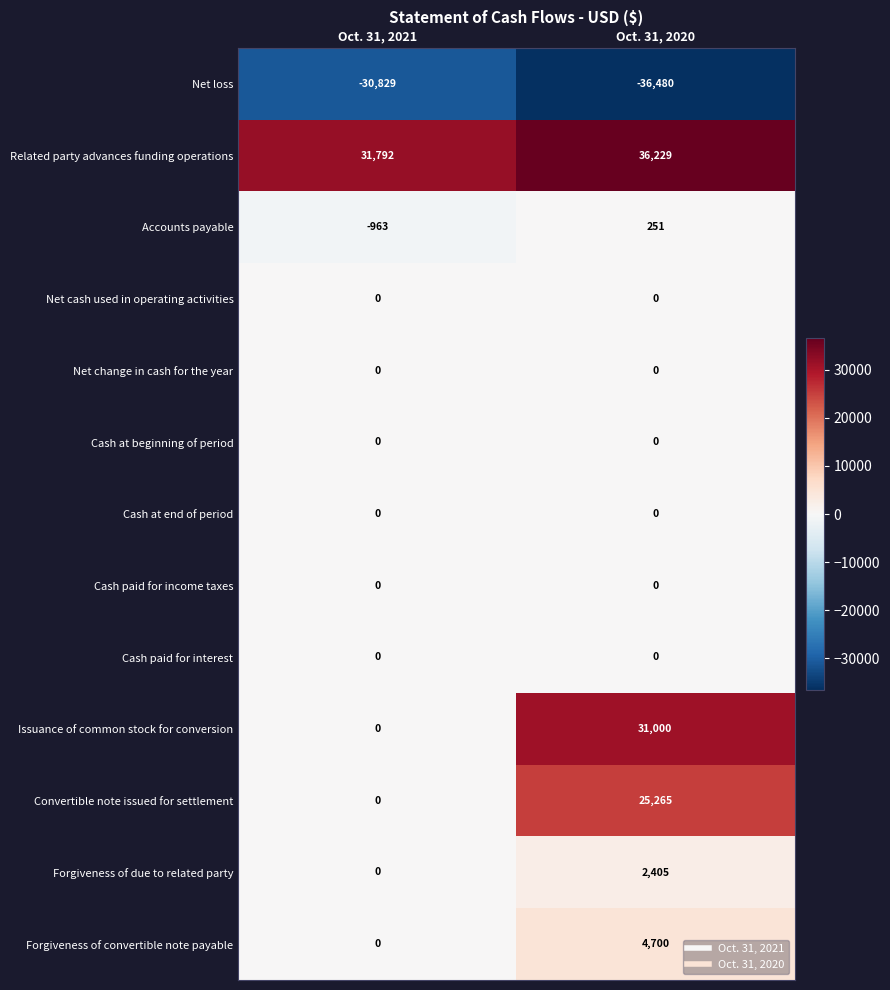

What is the sum of all Forgiveness of convertible note payable values?

4700